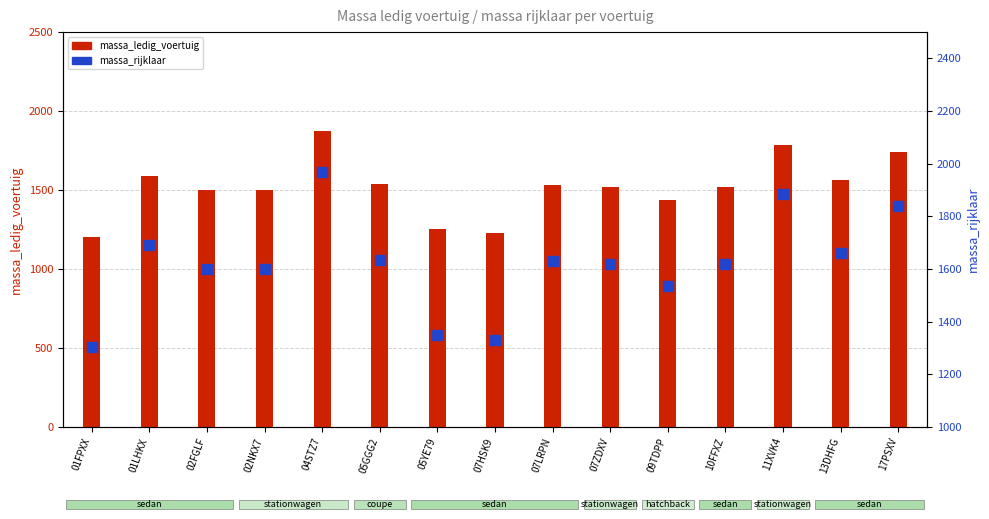

At which category is the sum across all series the highest?

04STZ7